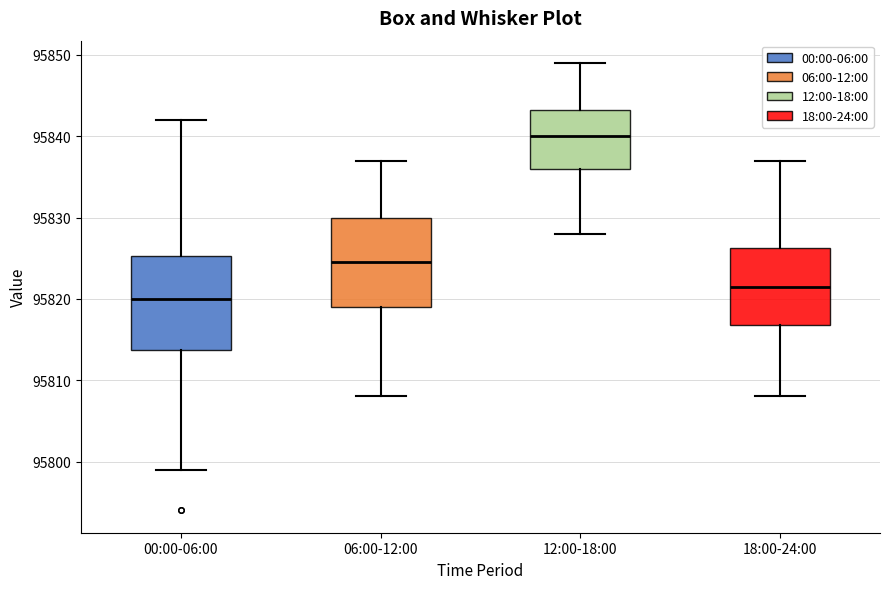

Which box's median line is the lowest?

00:00-06:00